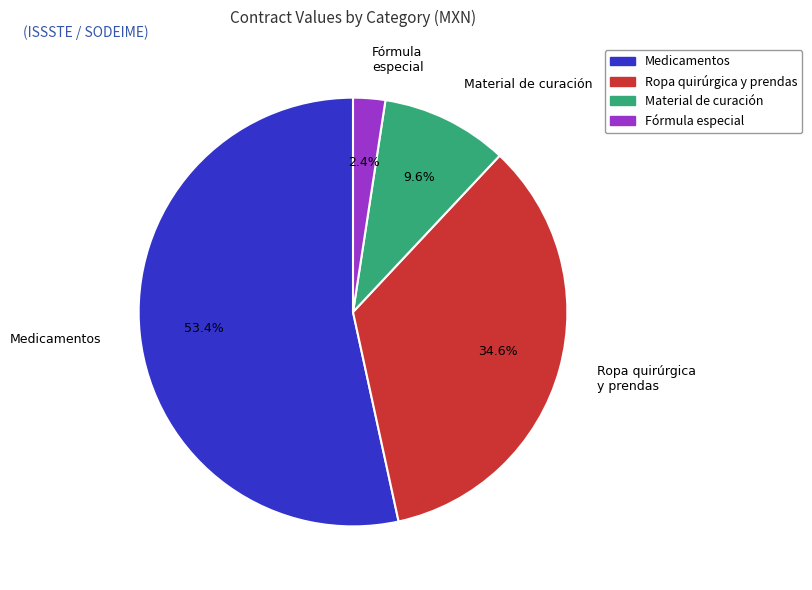

Does any single category account for the majority?

Yes